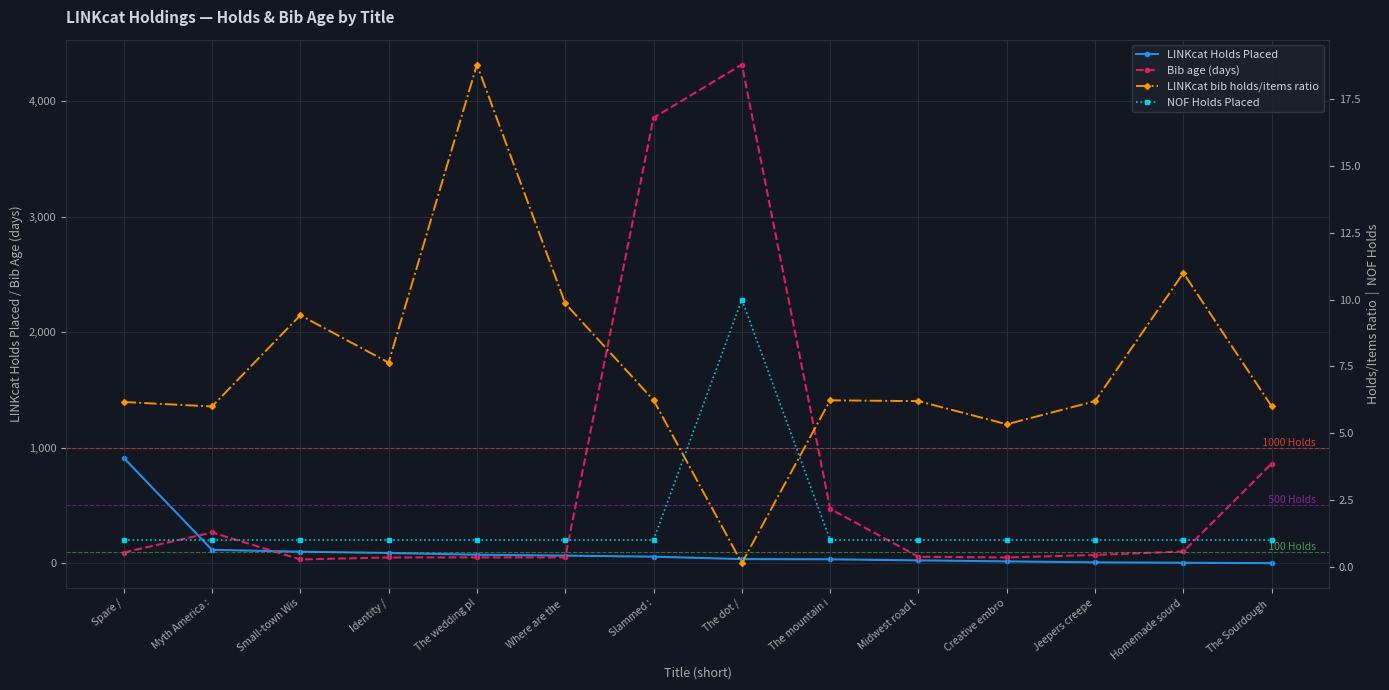

At which category is the sum across all series the highest?

The dot /